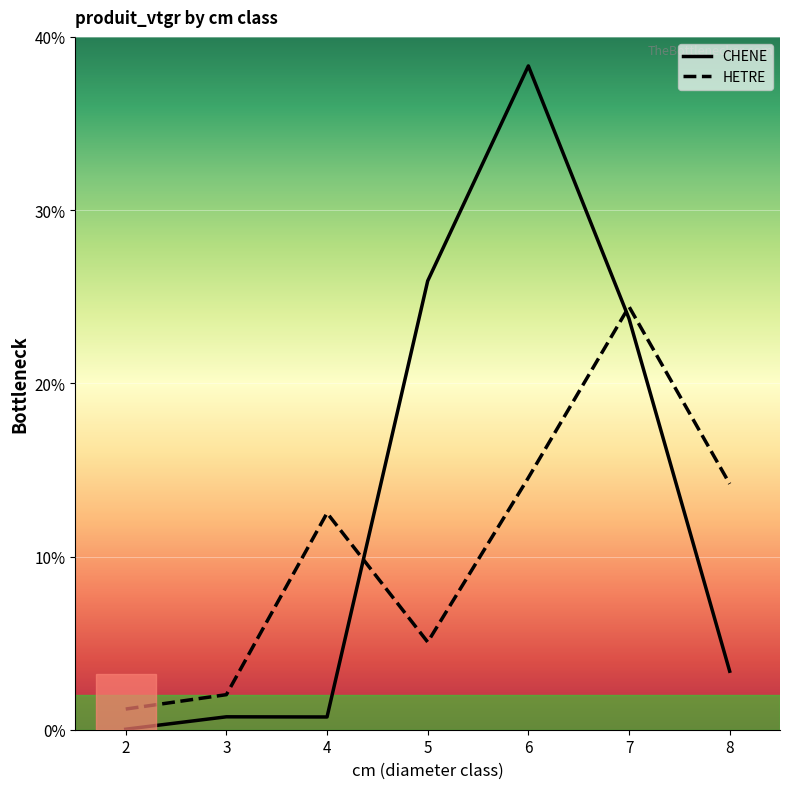

What are all the series names shown in the legend?

CHENE, HETRE